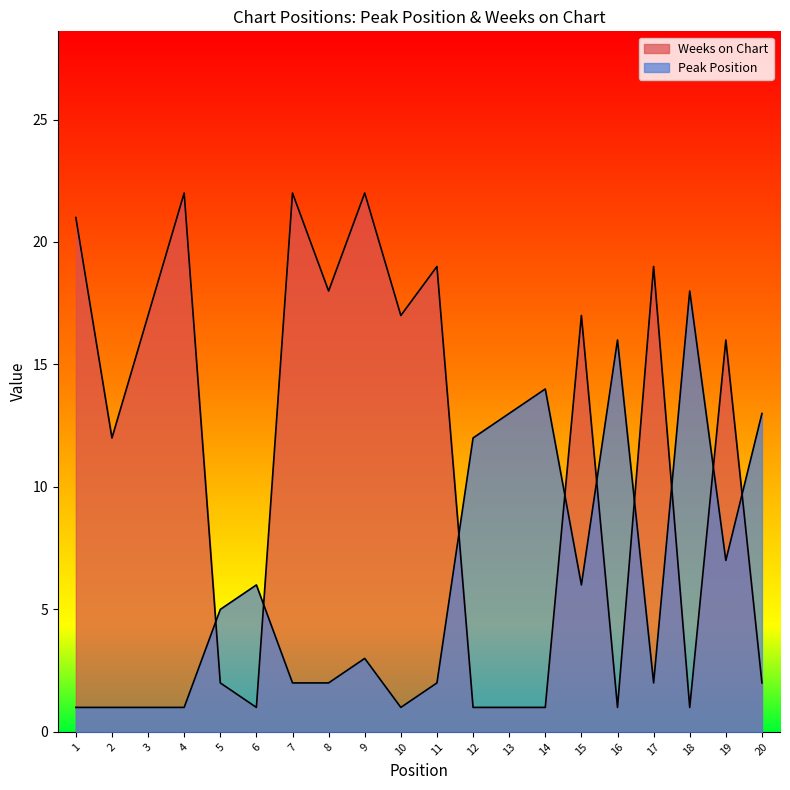

How many values in the Peak Position series are below 5?

10